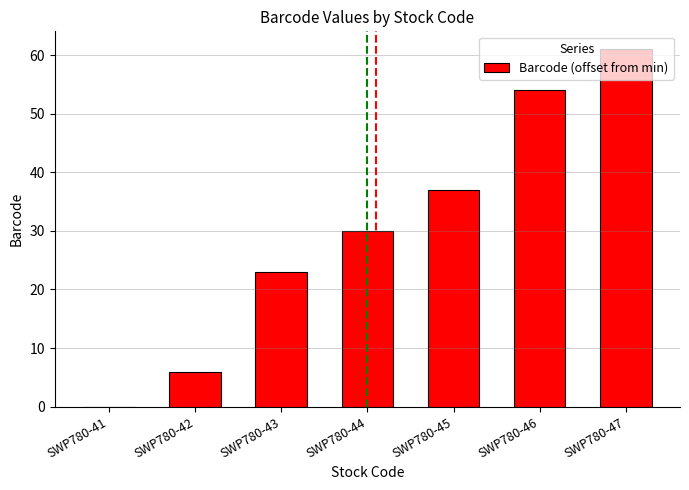

What is the greatest value displayed?

61